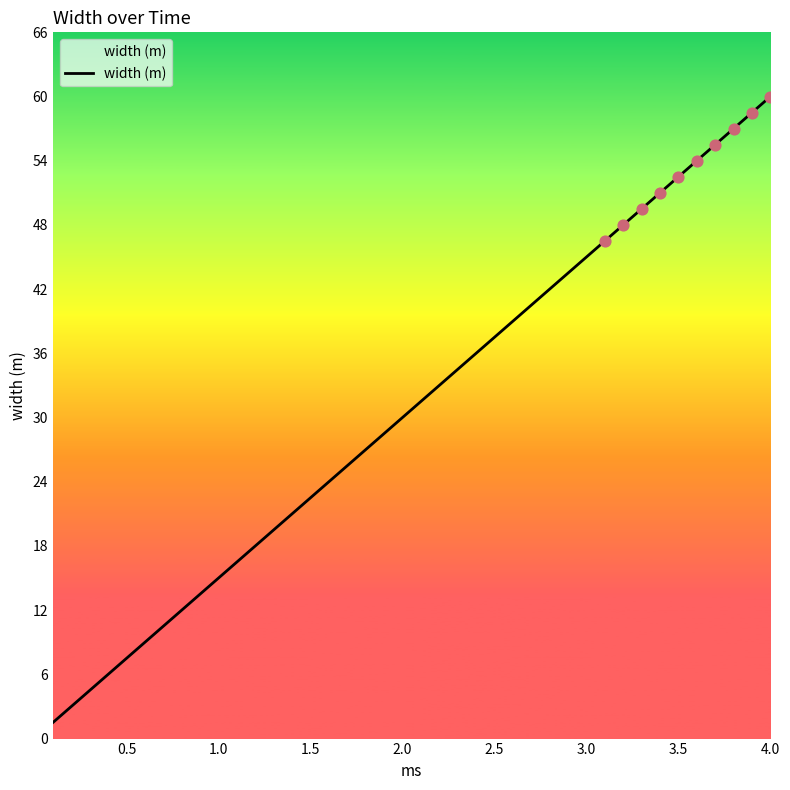

What is the difference between the maximum and minimum values?

58.9